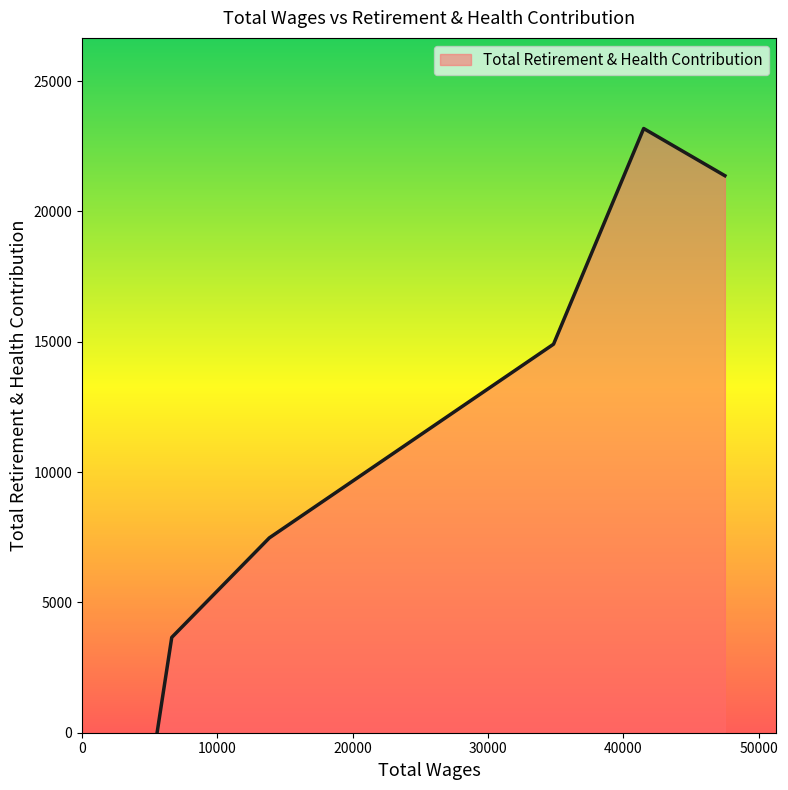

How many interior local peaks (higher than both neighbors) does the data have?

1